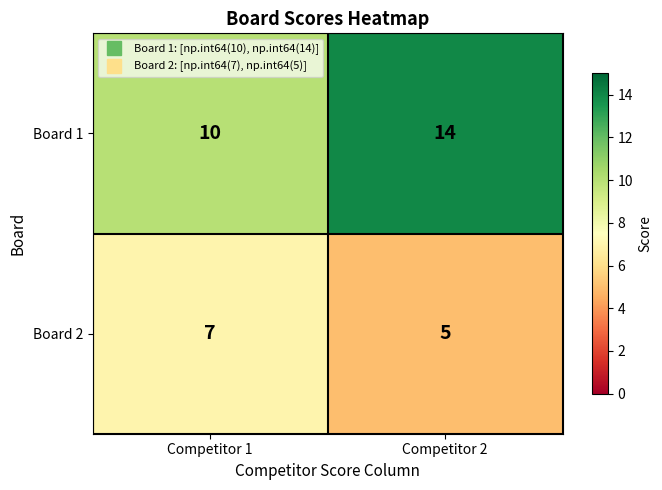

What is the spread (max minus min) of values at Competitor 1?

3